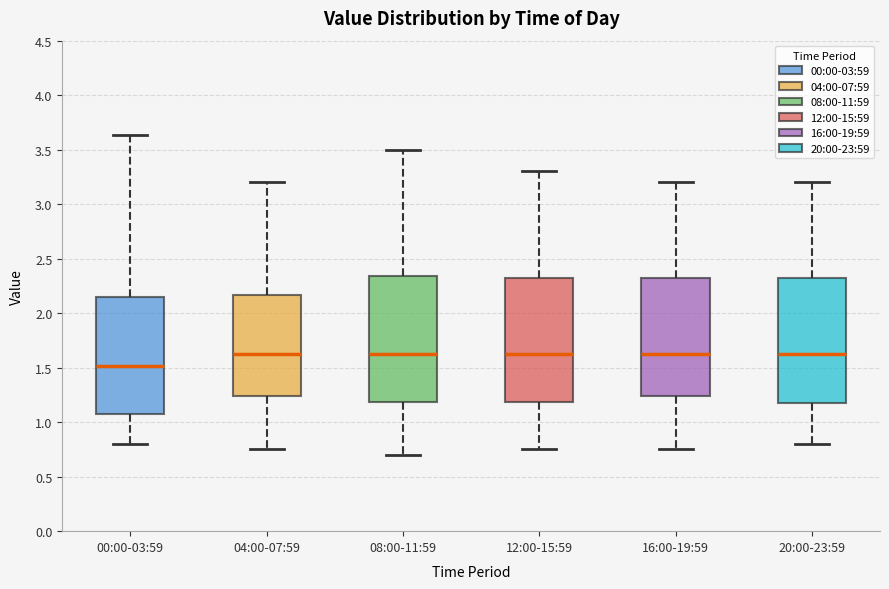

Reading left to right, read every box against the y-axis: the position of its median line, the range the box covers, and the ends of its whiskers. The values are not printed on the chart, so give them approximately, as read against the axis.

00:00-03:59: median 1.50, box 1.10 to 2.15, whiskers 0.80 to 3.65
04:00-07:59: median 1.65, box 1.25 to 2.15, whiskers 0.75 to 3.20
08:00-11:59: median 1.65, box 1.20 to 2.35, whiskers 0.70 to 3.50
12:00-15:59: median 1.65, box 1.20 to 2.35, whiskers 0.75 to 3.30
16:00-19:59: median 1.65, box 1.25 to 2.35, whiskers 0.75 to 3.20
20:00-23:59: median 1.65, box 1.20 to 2.35, whiskers 0.80 to 3.20